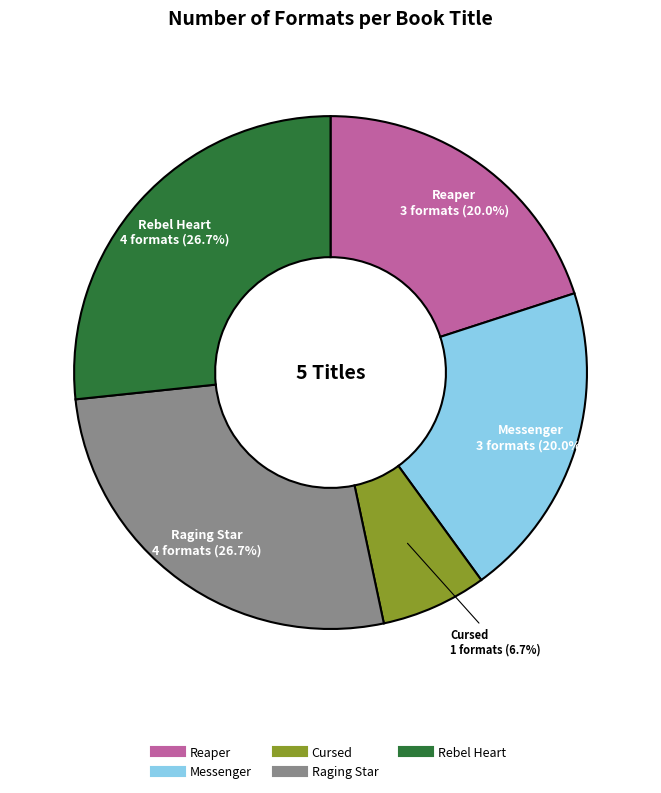

How many slices are in this pie chart?

5